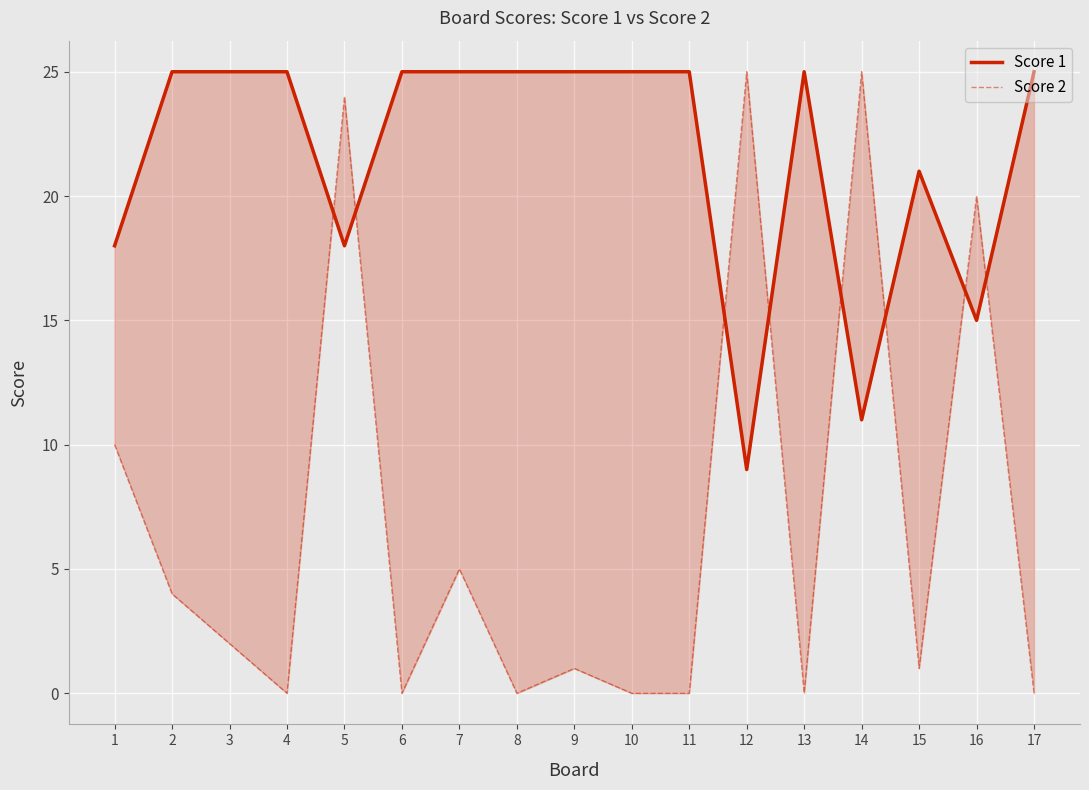

What are all the series names shown in the legend?

Score 1, Score 2